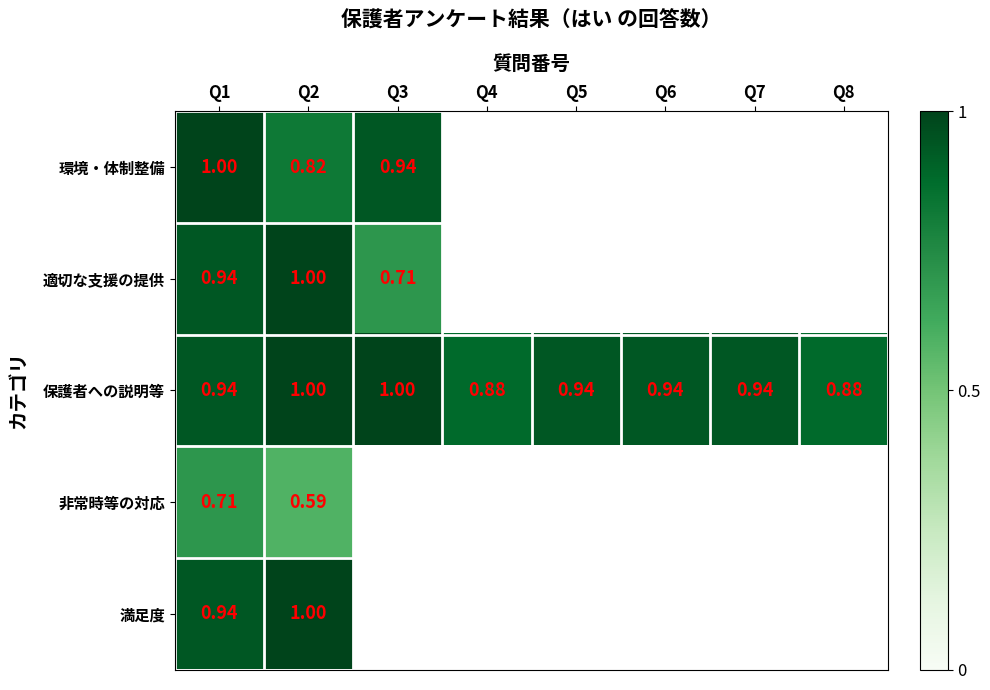

The value of 保護者への説明等 at Q2 is 1.0. True or false?

True